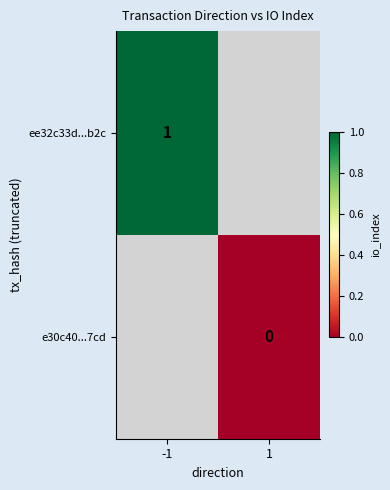

The ee32c33d...b2c series shows 1 at -1. True or false?

True